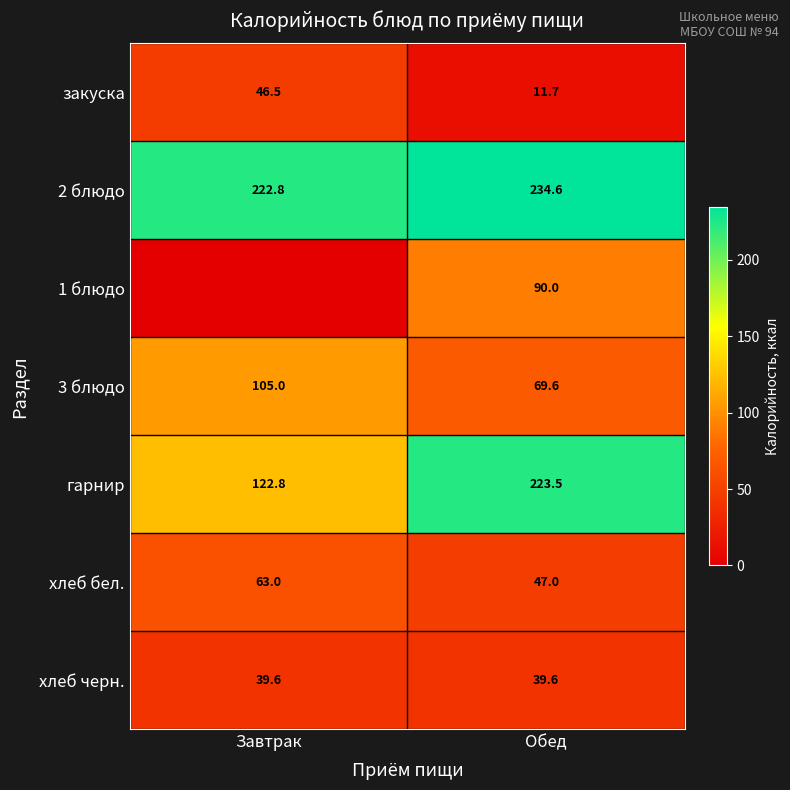

Is it true that хлеб черн. equals 53.9 at Обед?

False